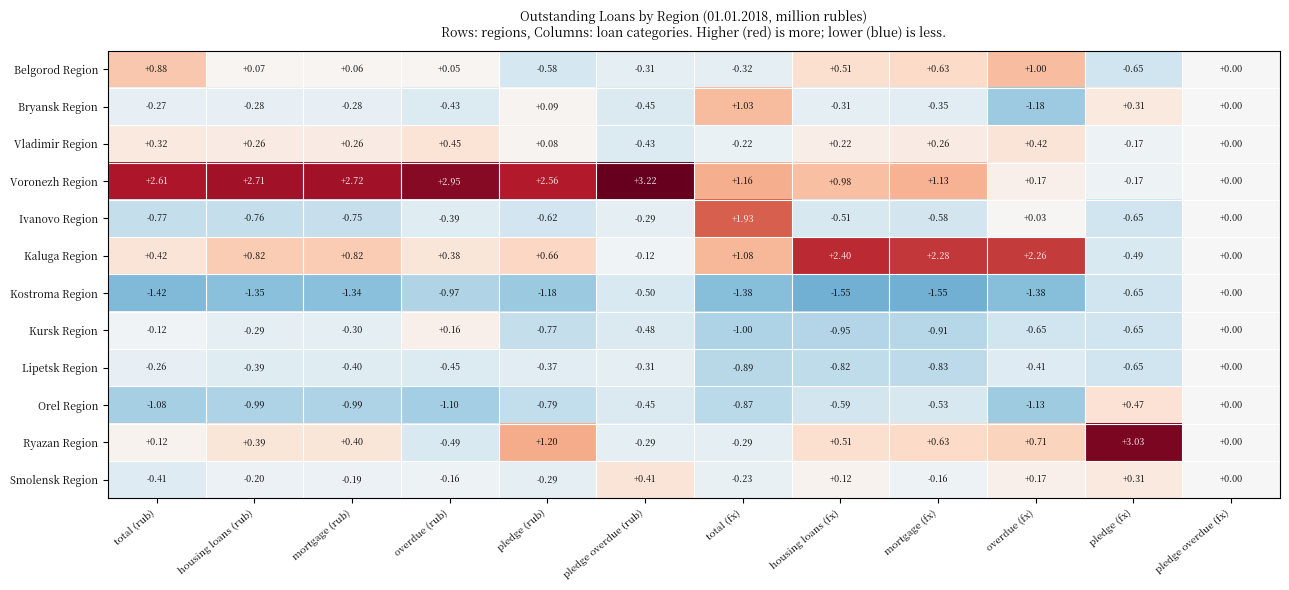

Is the value of Vladimir Region at overdue (fx) greater than the value of Kostroma Region at housing loans (fx)?

Yes